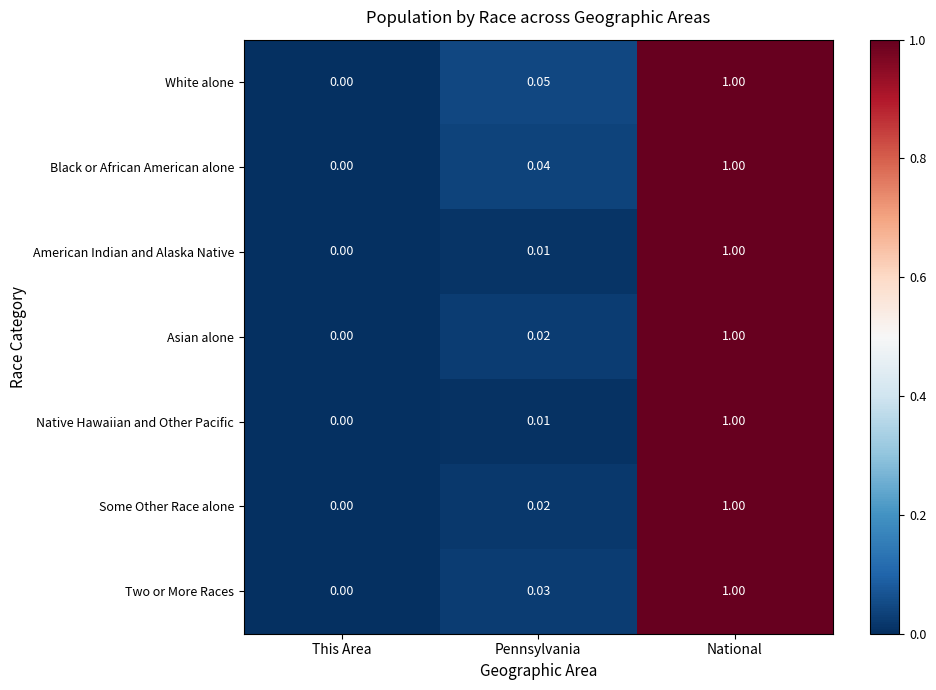

Which category has the highest value in the Native Hawaiian and Other Pacific series?

National